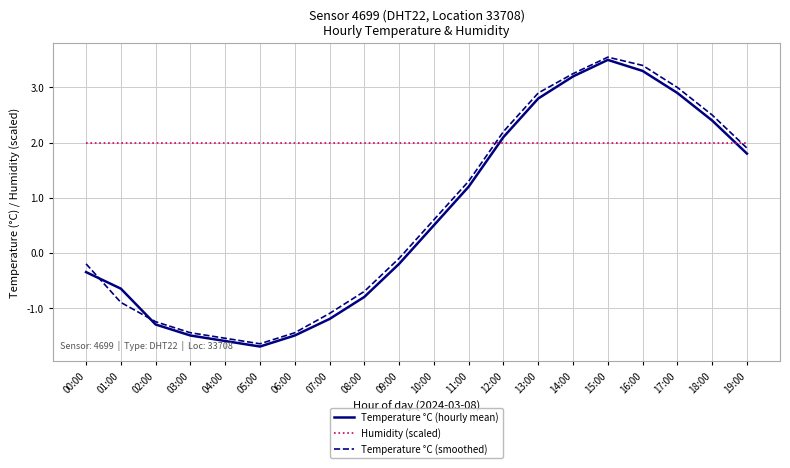

Which series has the largest total across all categories?

Humidity (scaled)